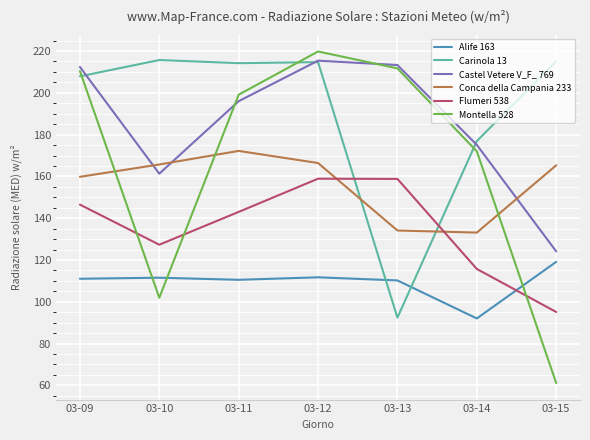

At which category is the sum across all series the highest?

03-12